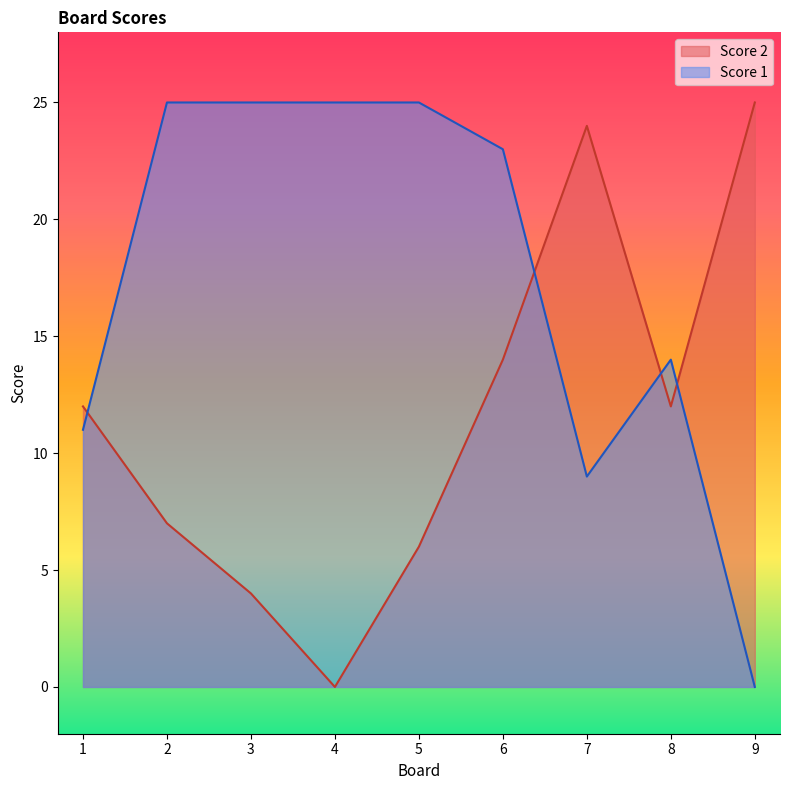

How many interior local peaks does the Score 2 series have?

1